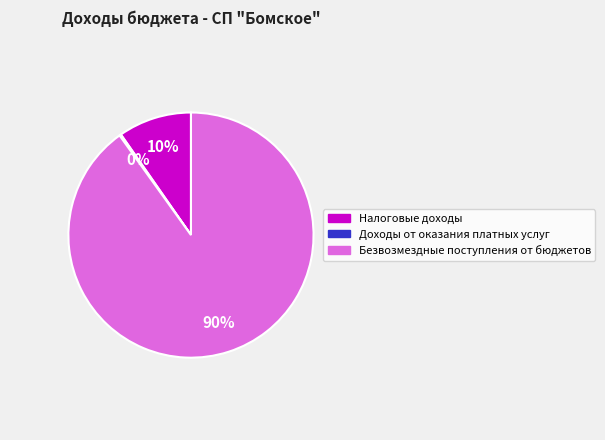

What is the largest slice in the pie chart?

Безвозмездные поступления от бюджетов